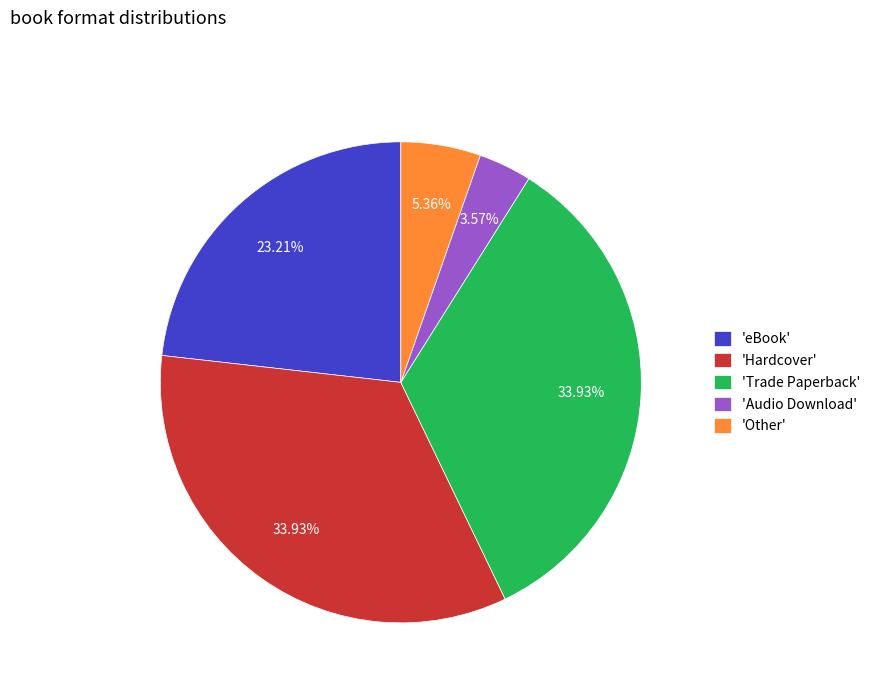

Is there a majority slice in this chart?

No